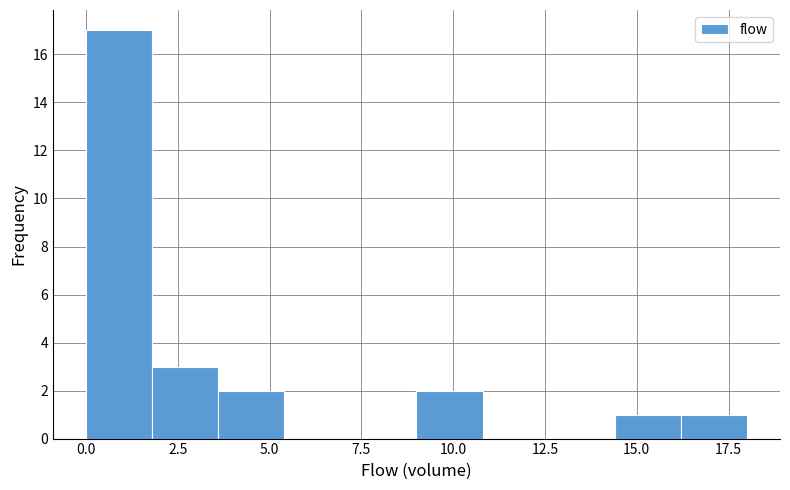

Around what value on the x-axis is the tallest bar? Give the approximate position of its centre, as read against the axis.

1.0